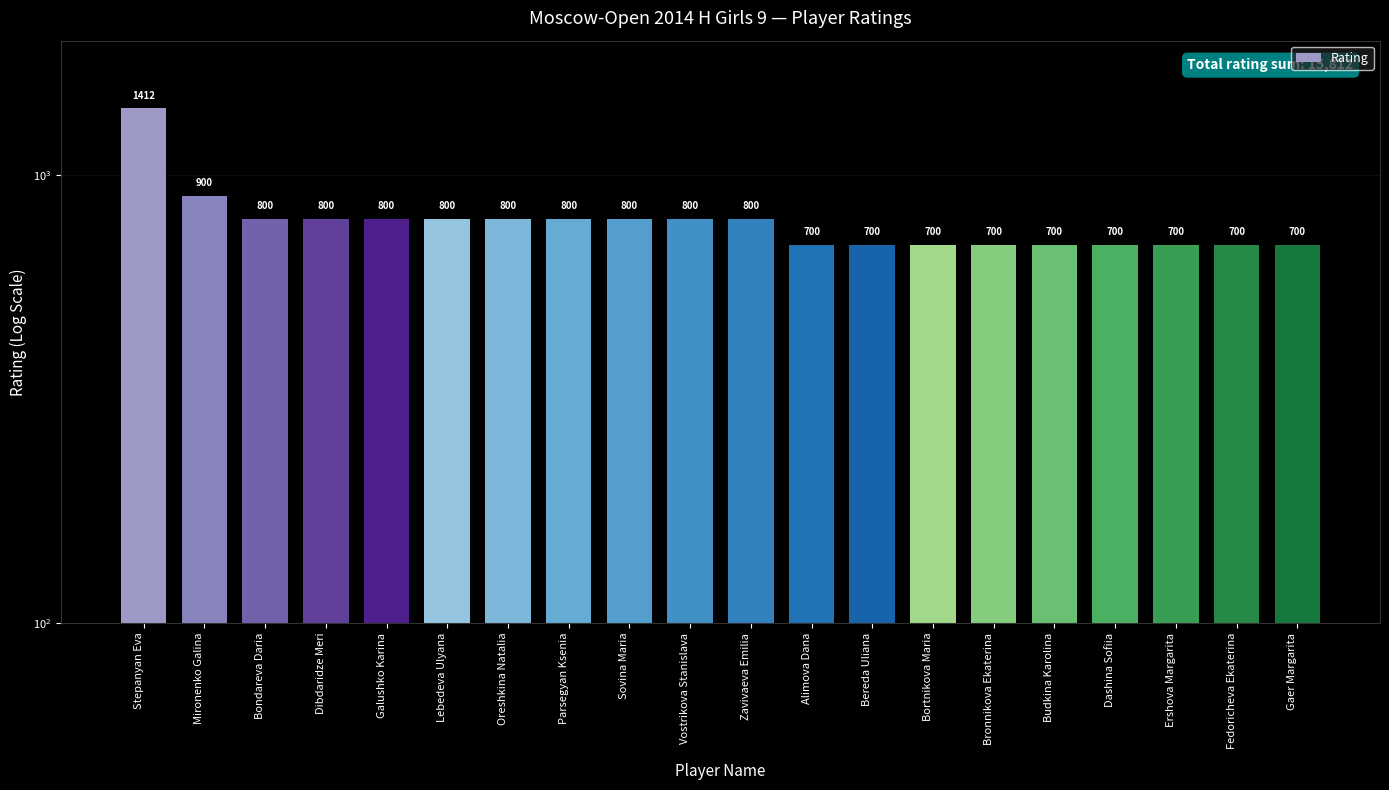

List the labels in order of value, largest first.

Stepanyan Eva, Mironenko Galina, Bondareva Daria, Dibdaridze Meri, Galushko Karina, Lebedeva Ulyana, Oreshkina Natalia, Parsegyan Ksenia, Sovina Maria, Vostrikova Stanislava, Zavivaeva Emilia, Alimova Dana, Bereda Uliana, Bortnikova Maria, Bronnikova Ekaterina, Budkina Karolina, Dashina Sofiia, Ershova Margarita, Fedoricheva Ekaterina, Gaer Margarita